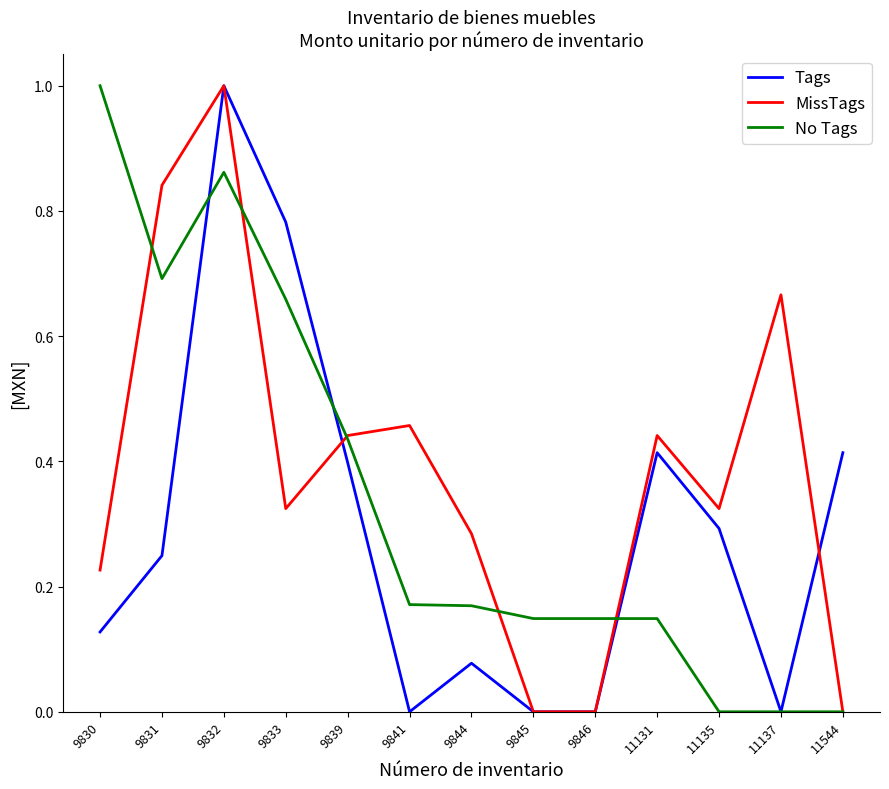

What is the maximum value shown in the chart?

1.0